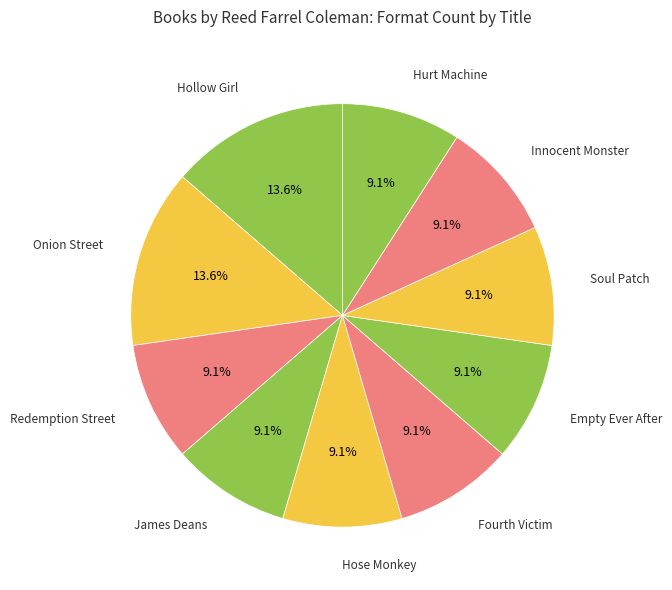

How many segments does this pie chart have?

10